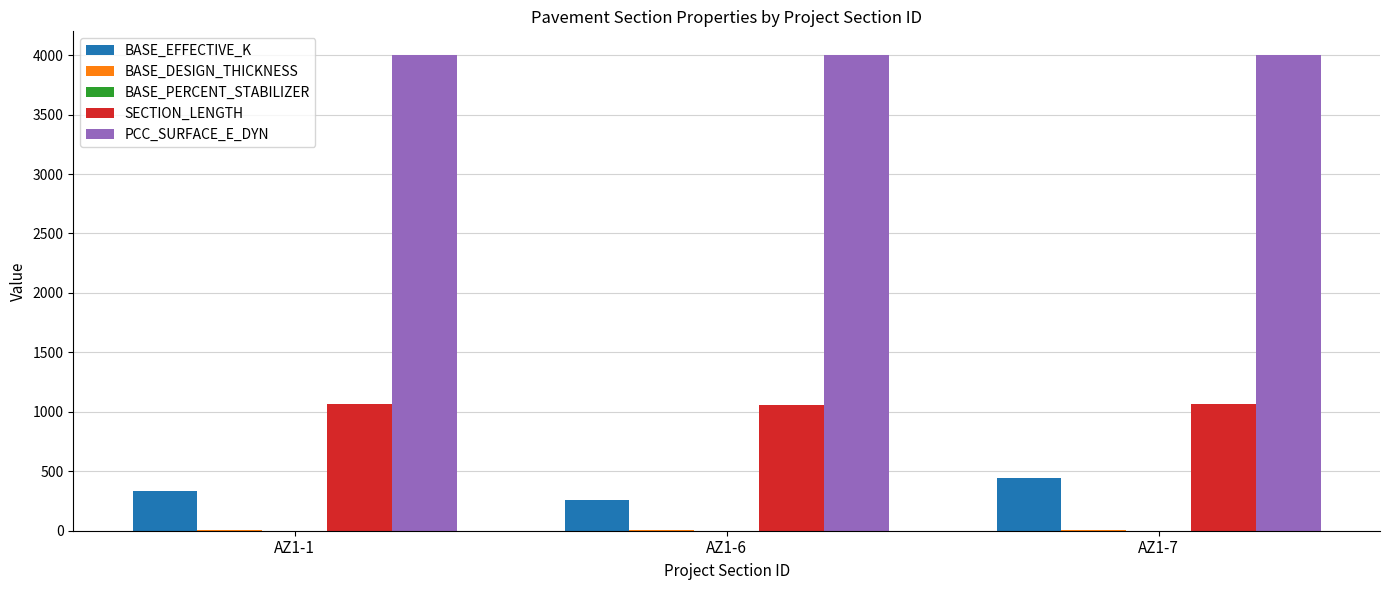

How many series are shown in this chart?

5